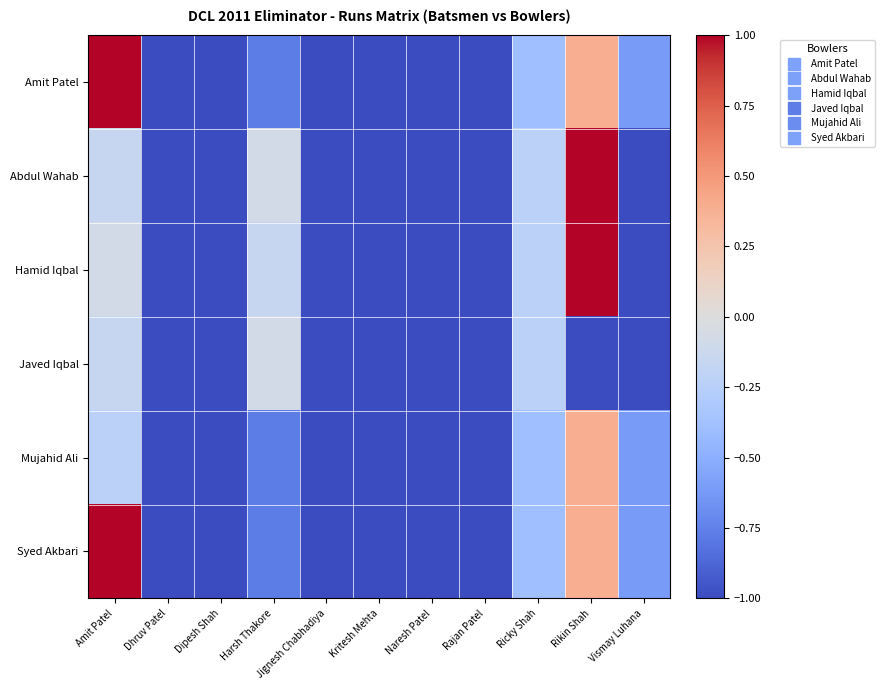

Which series has the largest range (max minus min)?

Amit Patel